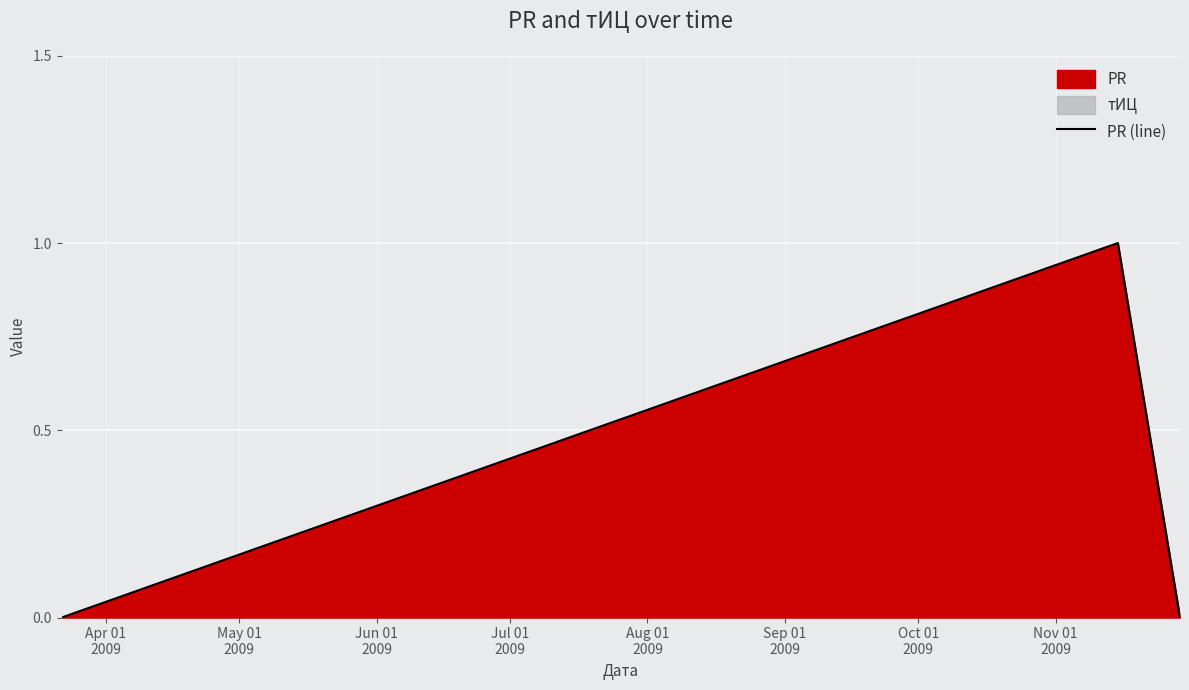

How many lines are shown in the chart?

1